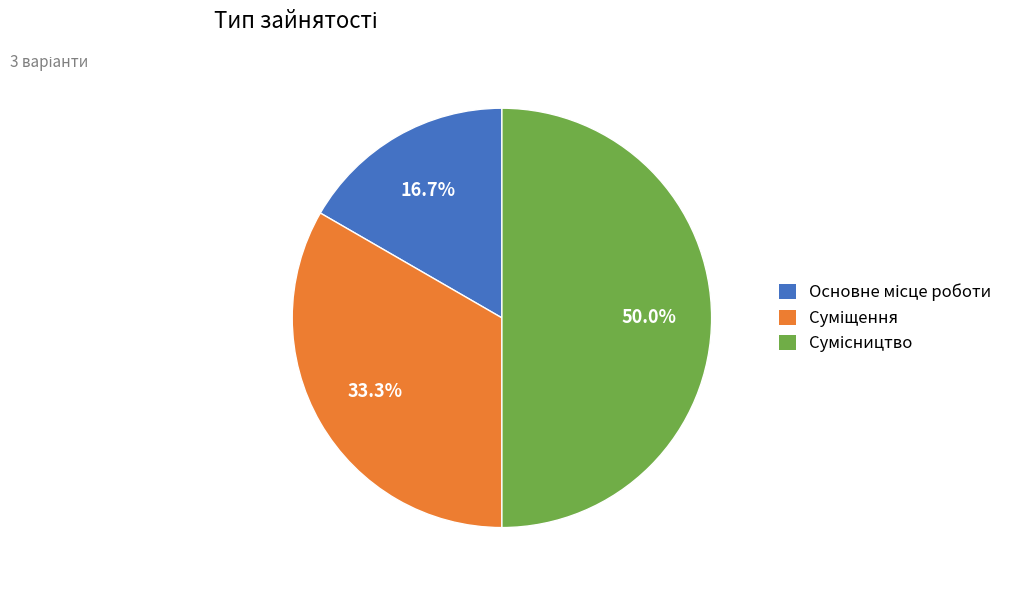

The Сумісництво slice represents 41% of the pie. True or false?

False